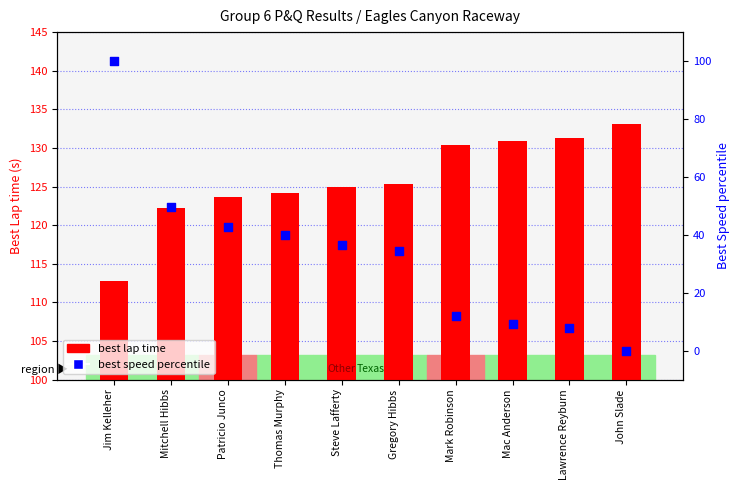

Which series contains the lowest Y value?

best speed percentile